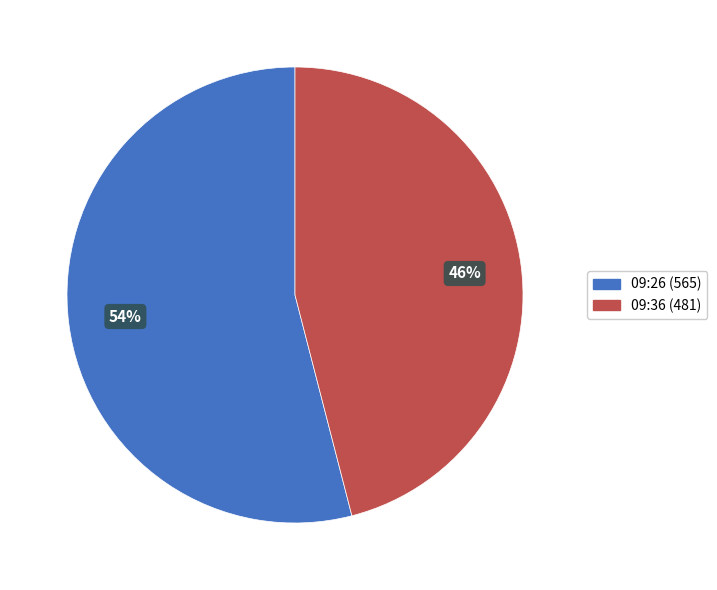

Does any single category account for the majority?

Yes